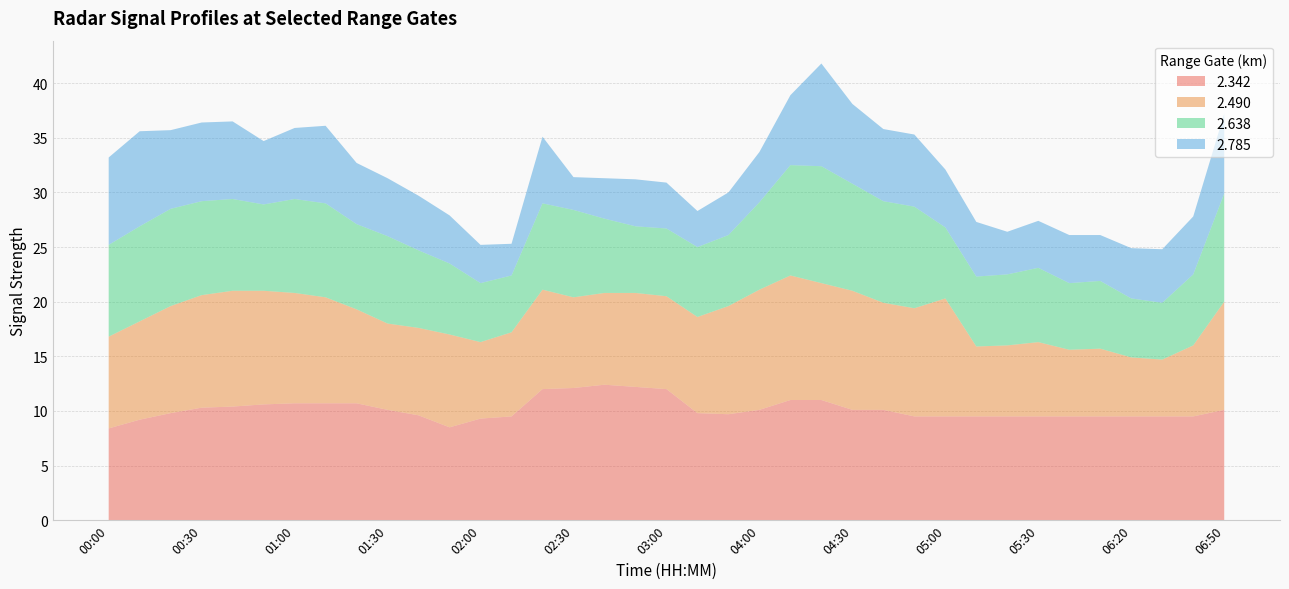

Reading left to right, list all the values displayed in this chart.

2.342: 00:00=8.4	00:10=9.2	00:20=9.8	00:30=10.3	00:40=10.4	00:50=10.6	01:00=10.7	01:10=10.7	01:20=10.7	01:30=10.1	01:40=9.6	01:50=8.5	02:00=9.3	02:10=9.5	02:20=12.0	02:30=12.1	02:40=12.4	02:50=12.2	03:00=12.0	03:10=9.8	03:50=9.7	04:00=10.1	04:10=11.0	04:20=11.0	04:30=10.1	04:40=10.1	04:50=9.5	05:00=9.5	05:10=9.5	05:20=9.5	05:30=9.5	05:40=9.5	06:10=9.5	06:20=9.5	06:30=9.5	06:40=9.5	06:50=10.1
2.490: 00:00=8.4	00:10=9.0	00:20=9.8	00:30=10.3	00:40=10.6	00:50=10.4	01:00=10.1	01:10=9.7	01:20=8.6	01:30=7.9	01:40=8.0	01:50=8.5	02:00=7.0	02:10=7.7	02:20=9.1	02:30=8.3	02:40=8.4	02:50=8.6	03:00=8.5	03:10=8.8	03:50=9.9	04:00=11.0	04:10=11.4	04:20=10.7	04:30=10.9	04:40=9.8	04:50=9.9	05:00=10.8	05:10=6.4	05:20=6.5	05:30=6.8	05:40=6.1	06:10=6.2	06:20=5.4	06:30=5.2	06:40=6.5	06:50=9.9
2.638: 00:00=8.4	00:10=8.7	00:20=8.9	00:30=8.6	00:40=8.4	00:50=7.9	01:00=8.6	01:10=8.6	01:20=7.8	01:30=8.0	01:40=7.1	01:50=6.5	02:00=5.4	02:10=5.2	02:20=7.9	02:30=8.0	02:40=6.8	02:50=6.1	03:00=6.2	03:10=6.4	03:50=6.5	04:00=8.0	04:10=10.1	04:20=10.7	04:30=9.8	04:40=9.3	04:50=9.3	05:00=6.5	05:10=6.4	05:20=6.5	05:30=6.8	05:40=6.1	06:10=6.2	06:20=5.4	06:30=5.2	06:40=6.5	06:50=9.9
2.785: 00:00=8.0	00:10=8.7	00:20=7.2	00:30=7.2	00:40=7.1	00:50=5.8	01:00=6.5	01:10=7.1	01:20=5.6	01:30=5.3	01:40=5.0	01:50=4.4	02:00=3.5	02:10=2.9	02:20=6.1	02:30=3.0	02:40=3.7	02:50=4.3	03:00=4.2	03:10=3.3	03:50=3.9	04:00=4.6	04:10=6.4	04:20=9.4	04:30=7.3	04:40=6.6	04:50=6.6	05:00=5.3	05:10=5.0	05:20=3.9	05:30=4.3	05:40=4.4	06:10=4.2	06:20=4.6	06:30=4.9	06:40=5.3	06:50=7.3